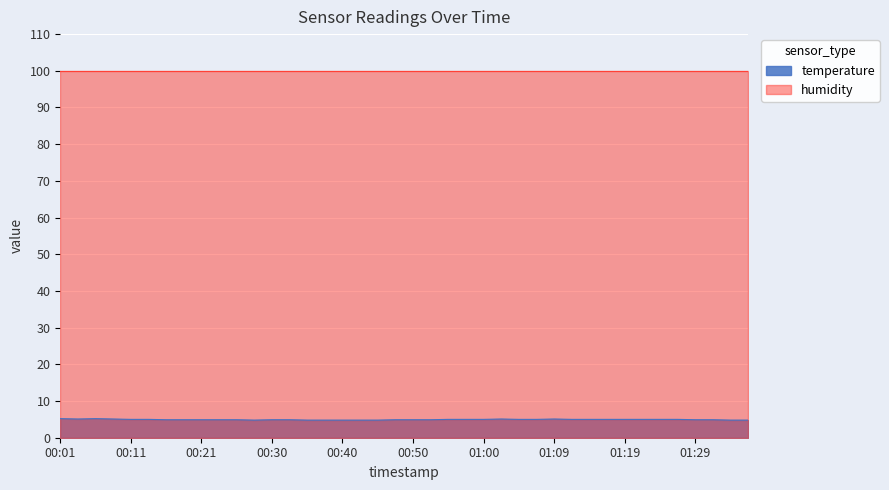

Which category has the highest value across all series?

00:01